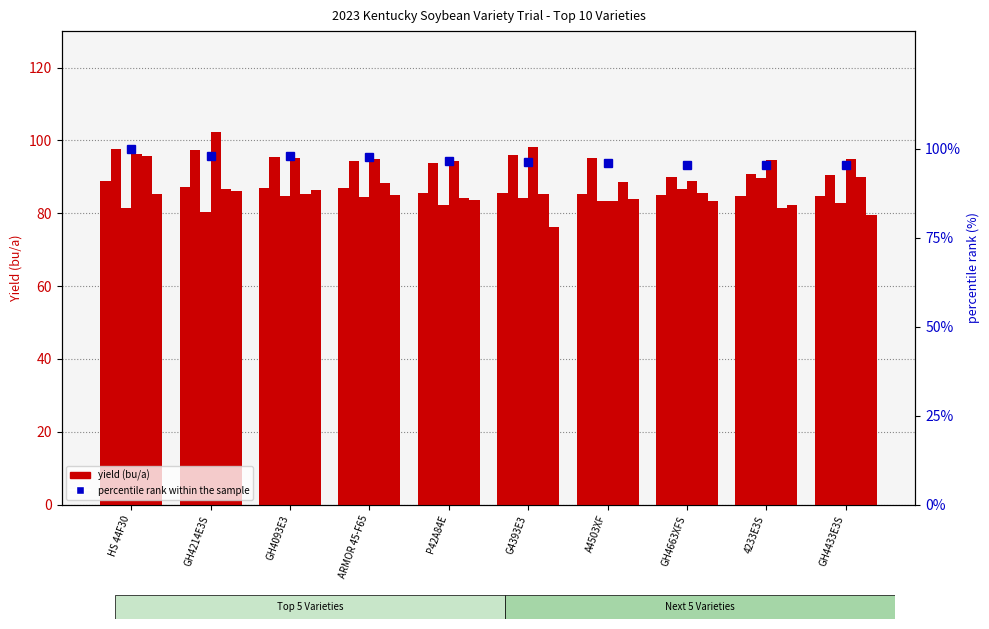

At which label does Yield (bu/a) first exceed 85?

HS 44F30